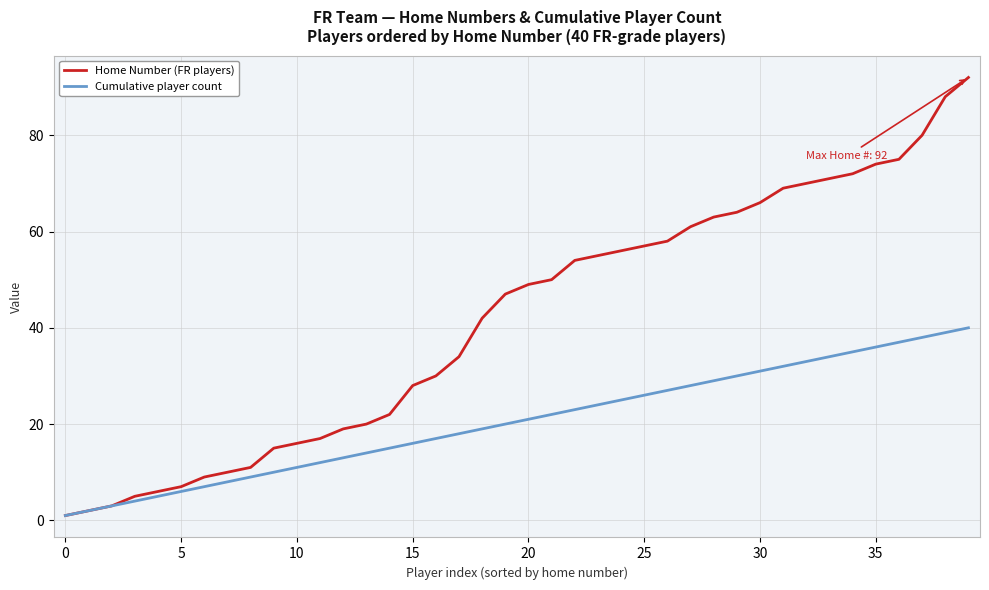

What is the maximum value for Cumulative player count?

40